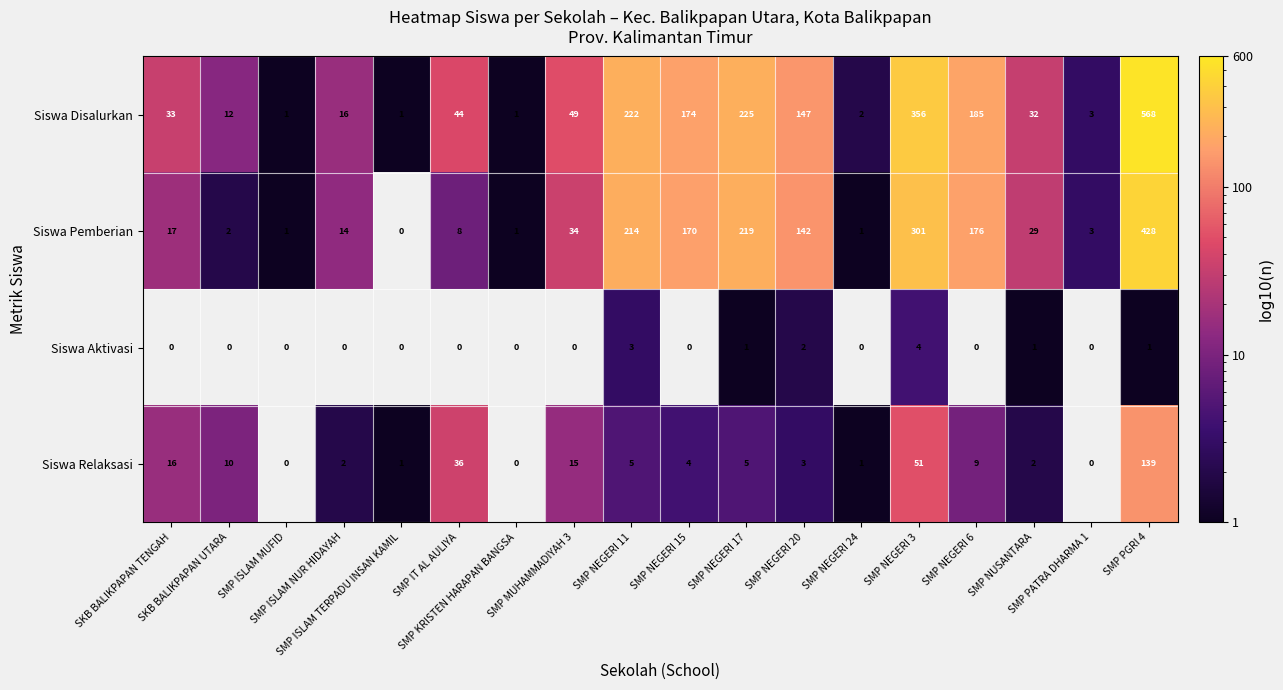

Between SMP ISLAM NUR HIDAYAH and SKB BALIKPAPAN UTARA, which is larger?

SMP ISLAM NUR HIDAYAH